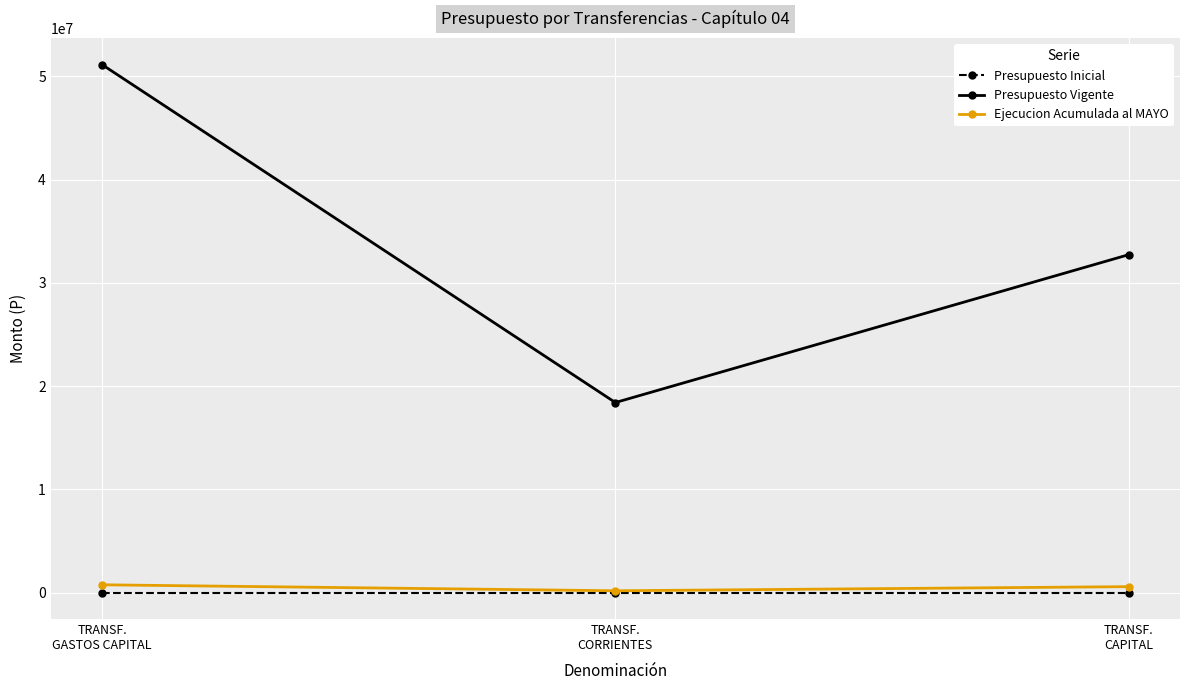

Does the chart have visible grid lines?

Yes